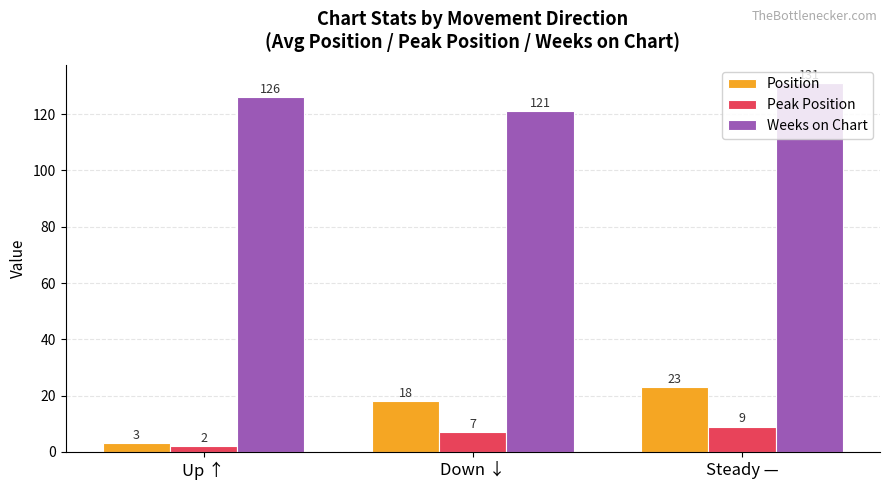

What is the minimum value for Position?

3